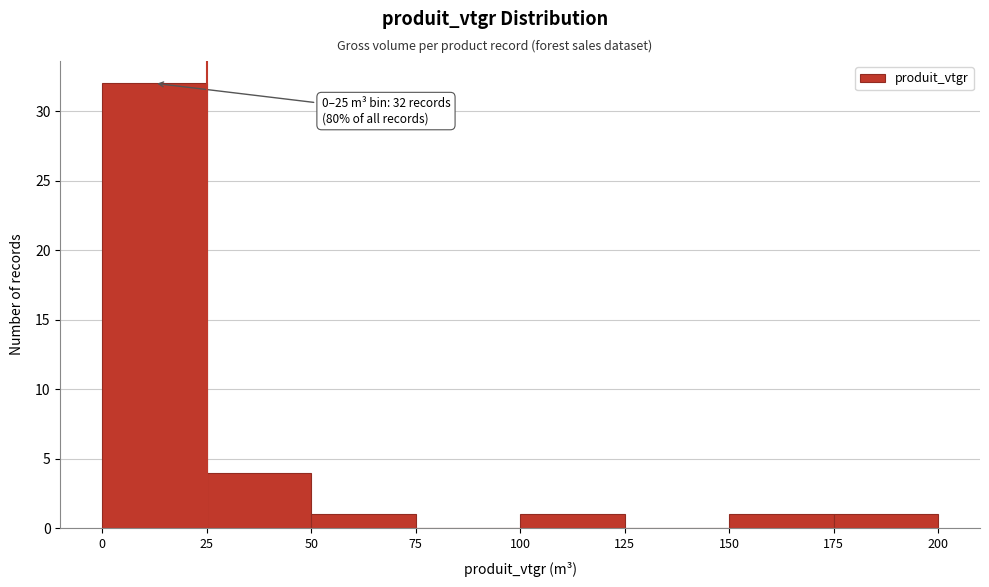

Over which range of the x-axis is the bar tallest?

0 to 25